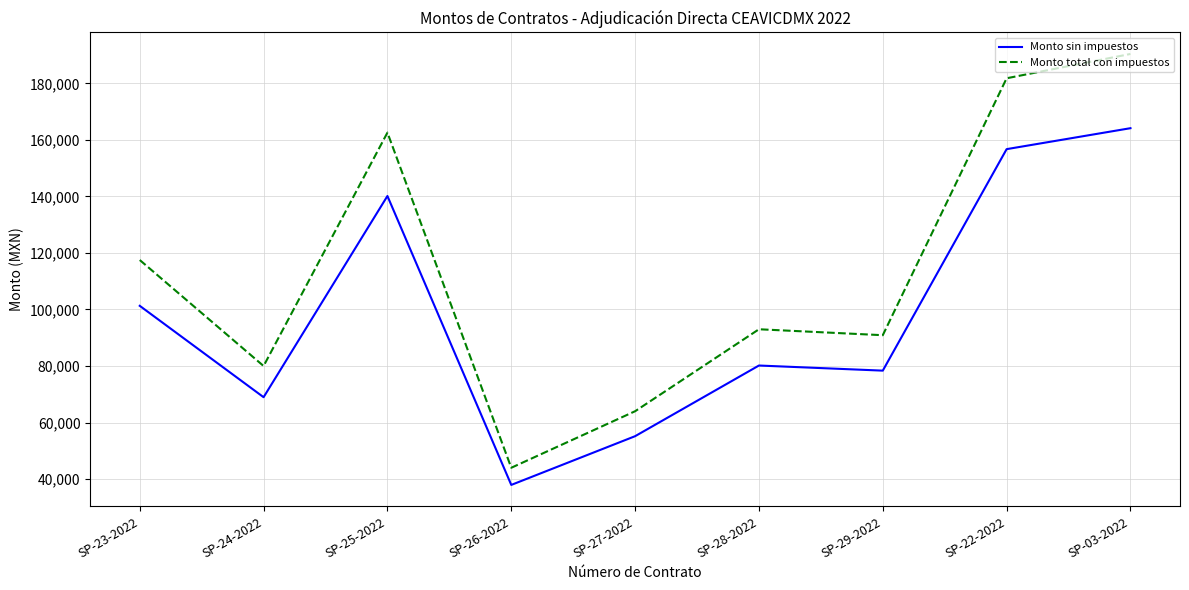

In Monto total con impuestos, how many points are higher than both neighbors (excluding endpoints)?

2